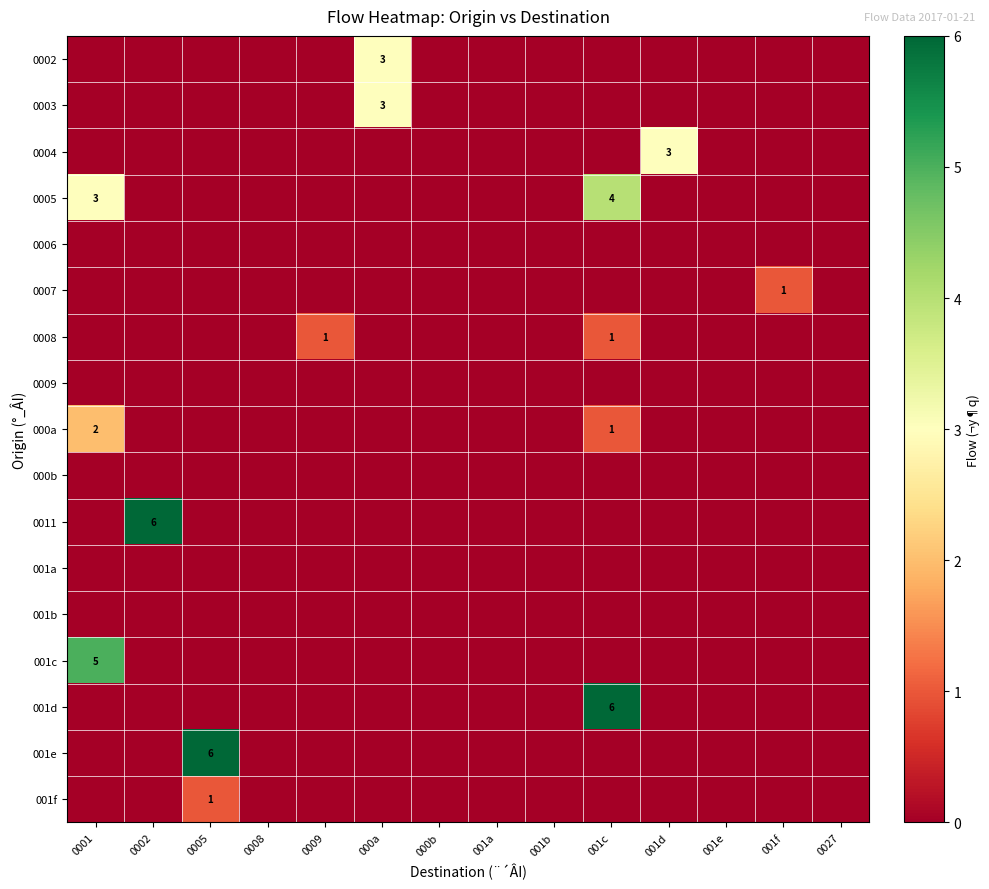

What is the difference between the highest and lowest values at 001f?

1